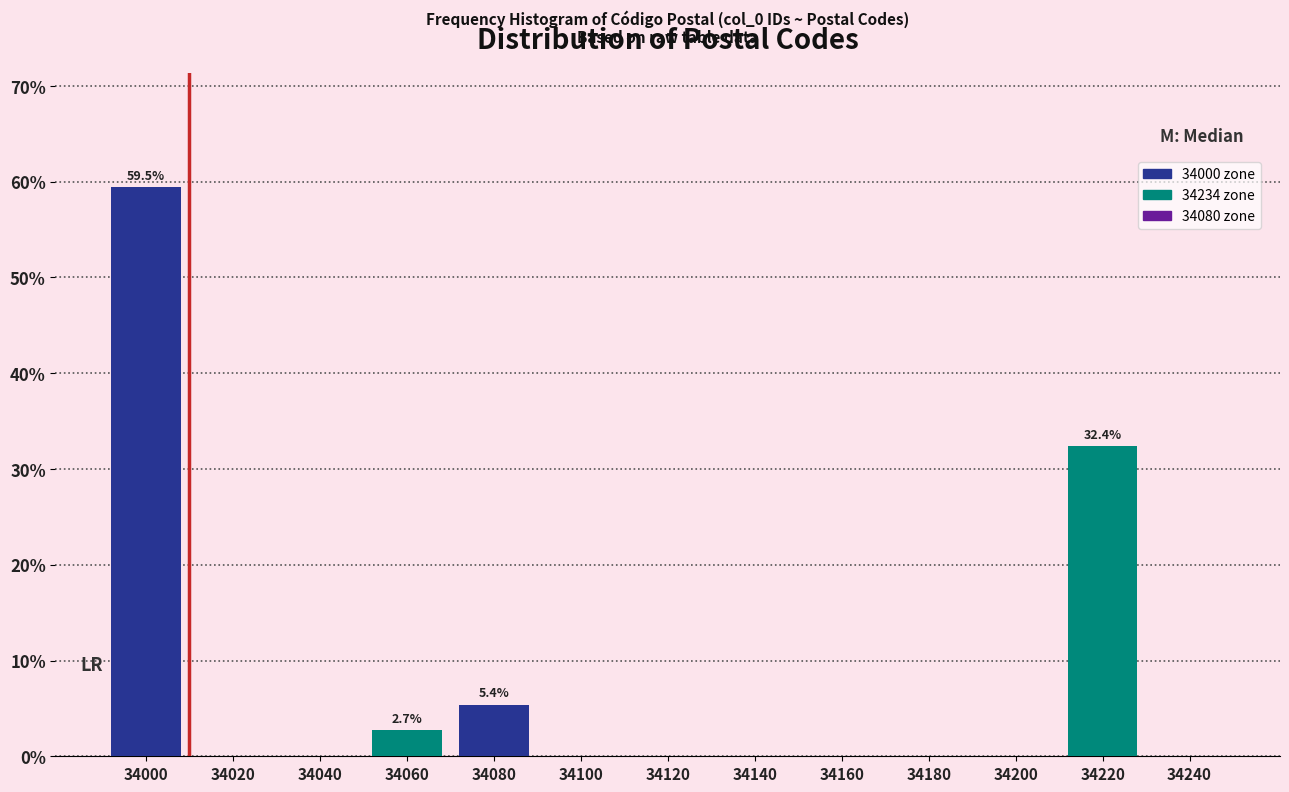

Reading left to right, list all the values displayed in this chart.

34000=59.5	34020=0.0	34040=0.0	34060=2.7	34080=5.4	34100=0.0	34120=0.0	34140=0.0	34160=0.0	34180=0.0	34200=0.0	34220=32.4	34240=0.0